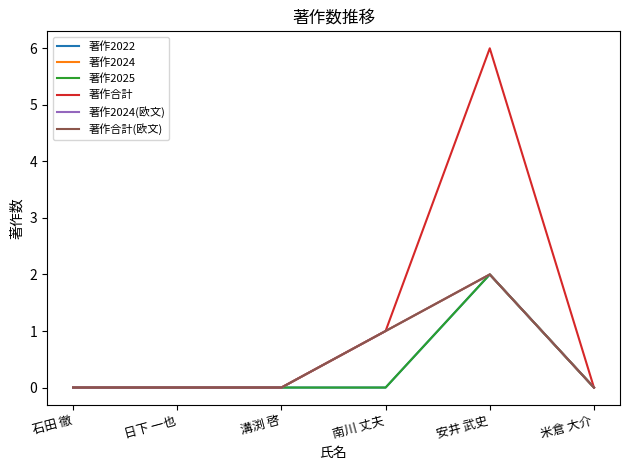

How many interior local peaks does the 著作2024 series have?

1